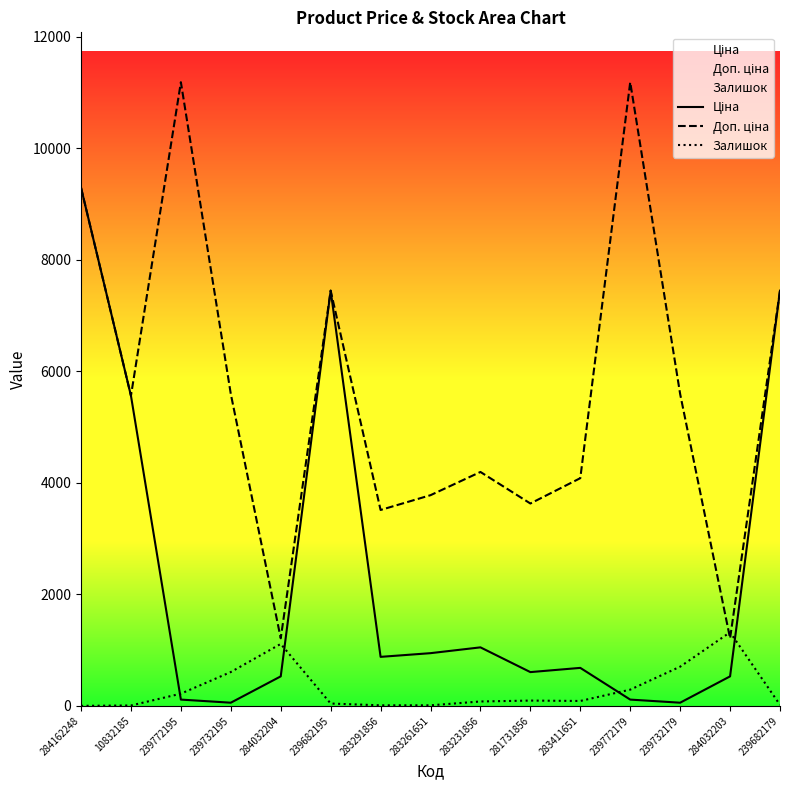

What is the label of the 1st point from the left?

284162248